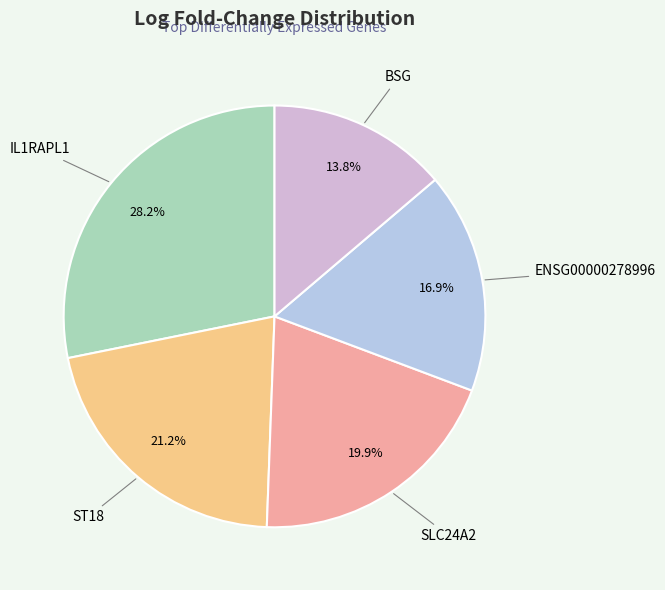

What percentage is the IL1RAPL1 slice, to the nearest percent?

28%